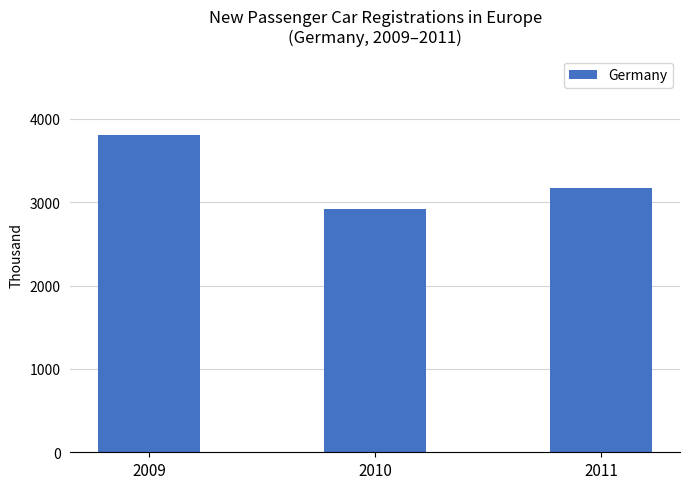

Does the chart contain stacked bars?

No